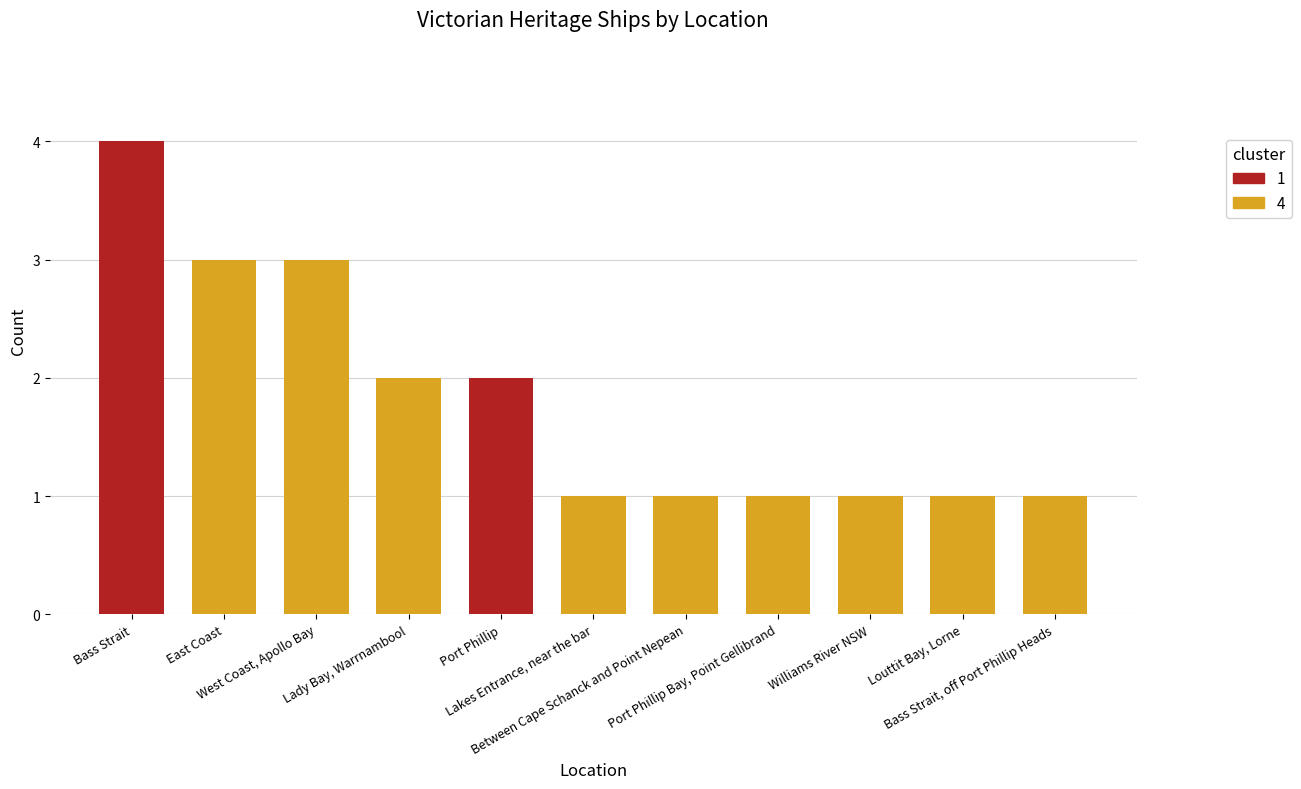

Approximately how many times larger is the value at Port Phillip Bay, Point Gellibrand compared to East Coast?

0.3